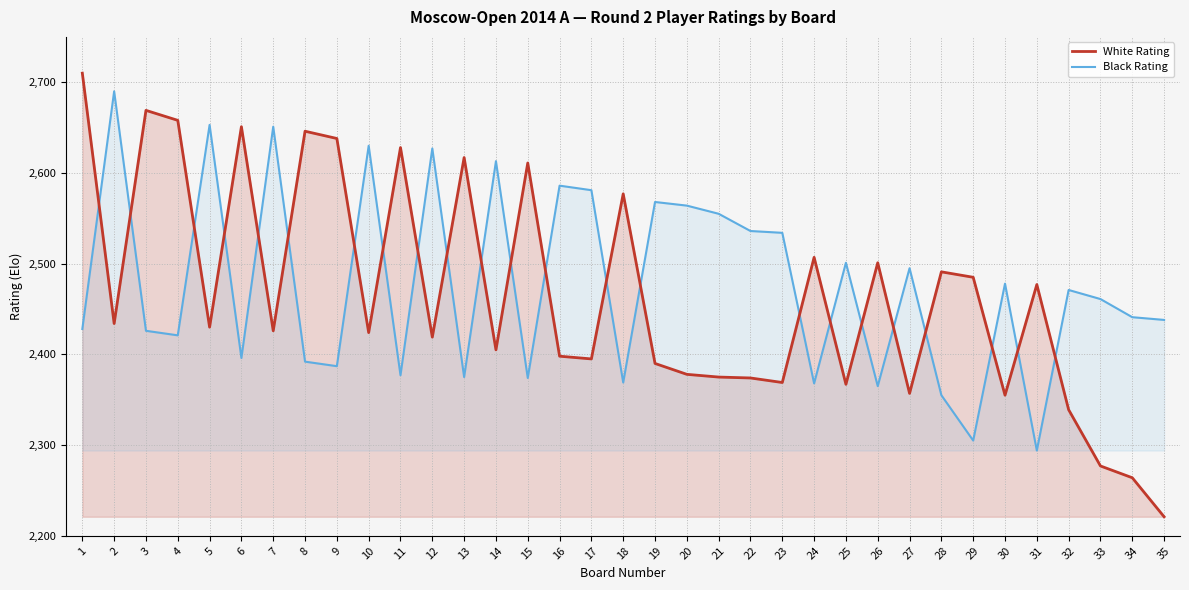

How many interior local valleys does the Black Rating series have?

11